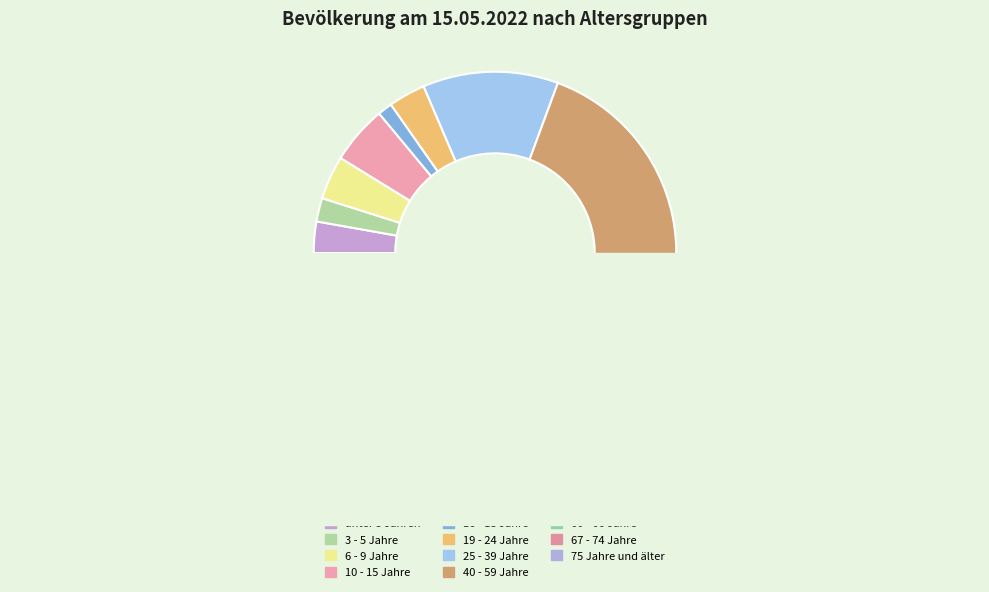

What is the smallest slice in the pie chart?

16 - 18 Jahre